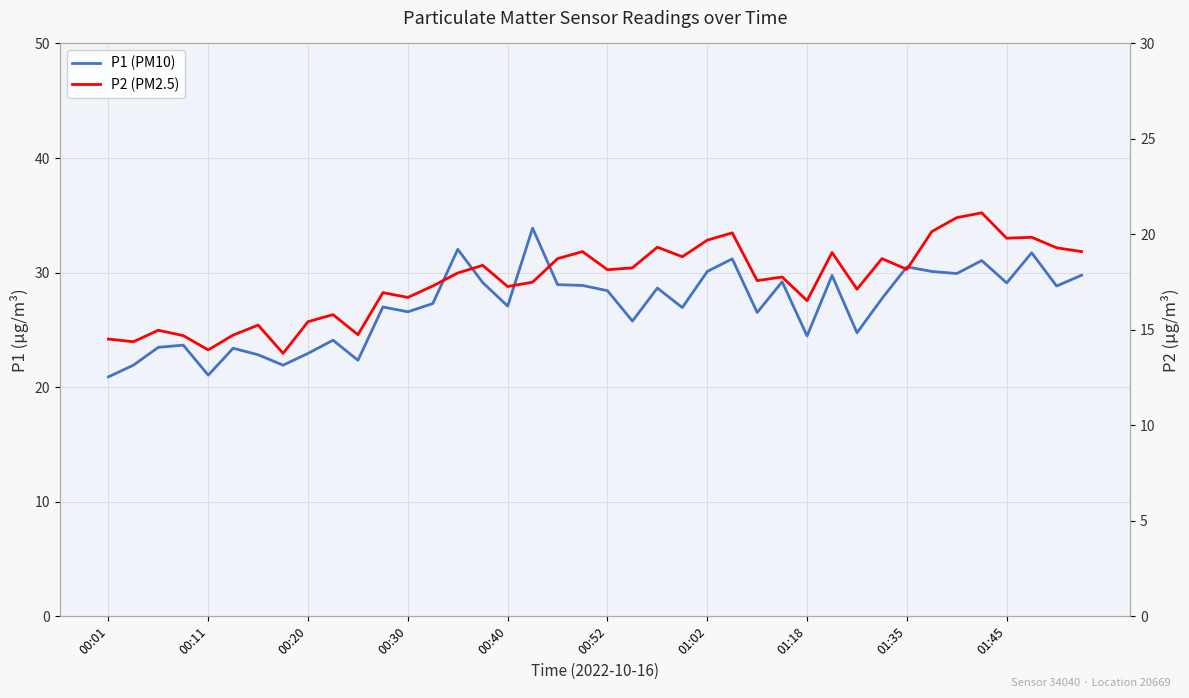

What are all the series names shown in the legend?

P1 (PM10), P2 (PM2.5)